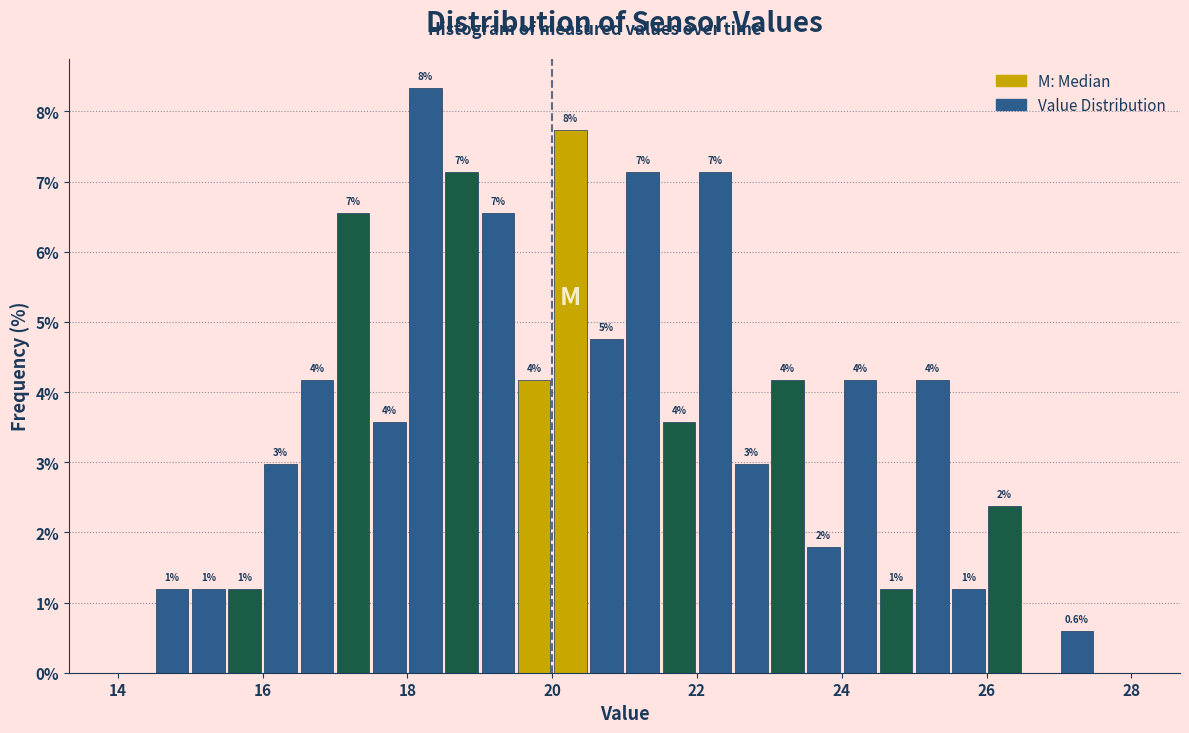

Read against the x-axis, roughly where is the centre of the tallest bar?

18.2